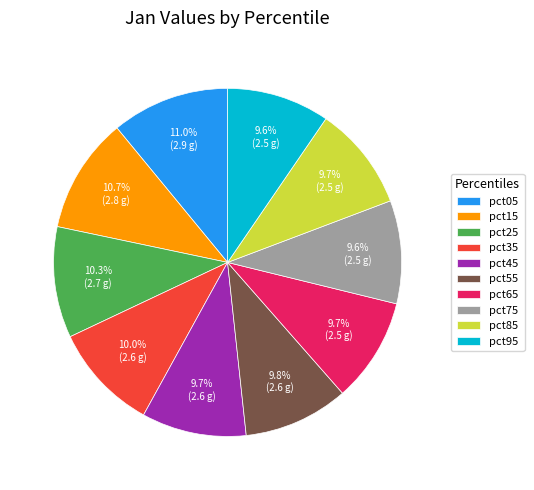

To the nearest percent, what is the difference between the largest and smallest slice percentages?

1%